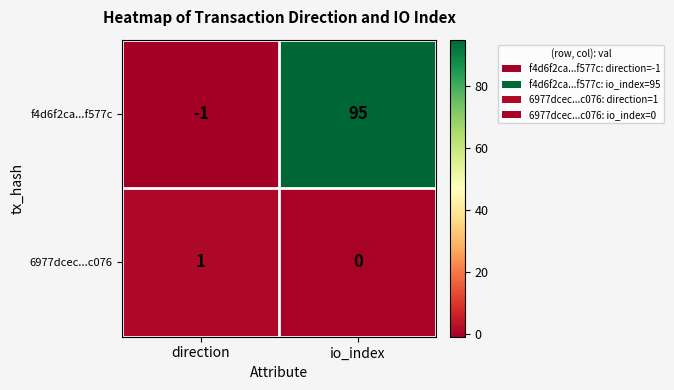

How many values in the f4d6f2ca...f577c series are below 95?

1